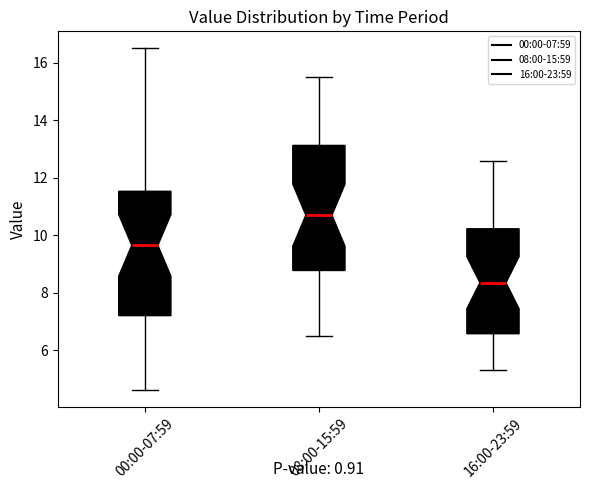

Reading left to right, transcribe this box plot: for each box, give where its median line is, the range the box spans, and where its two whiskers end, as read against the y-axis. The values are not printed on the chart, so give them approximately, as read against the axis.

00:00-07:59: median 9.6, box 7.2 to 11.6, whiskers 4.6 to 16.6
08:00-15:59: median 10.8, box 8.8 to 13.2, whiskers 6.6 to 15.6
16:00-23:59: median 8.4, box 6.6 to 10.2, whiskers 5.4 to 12.6